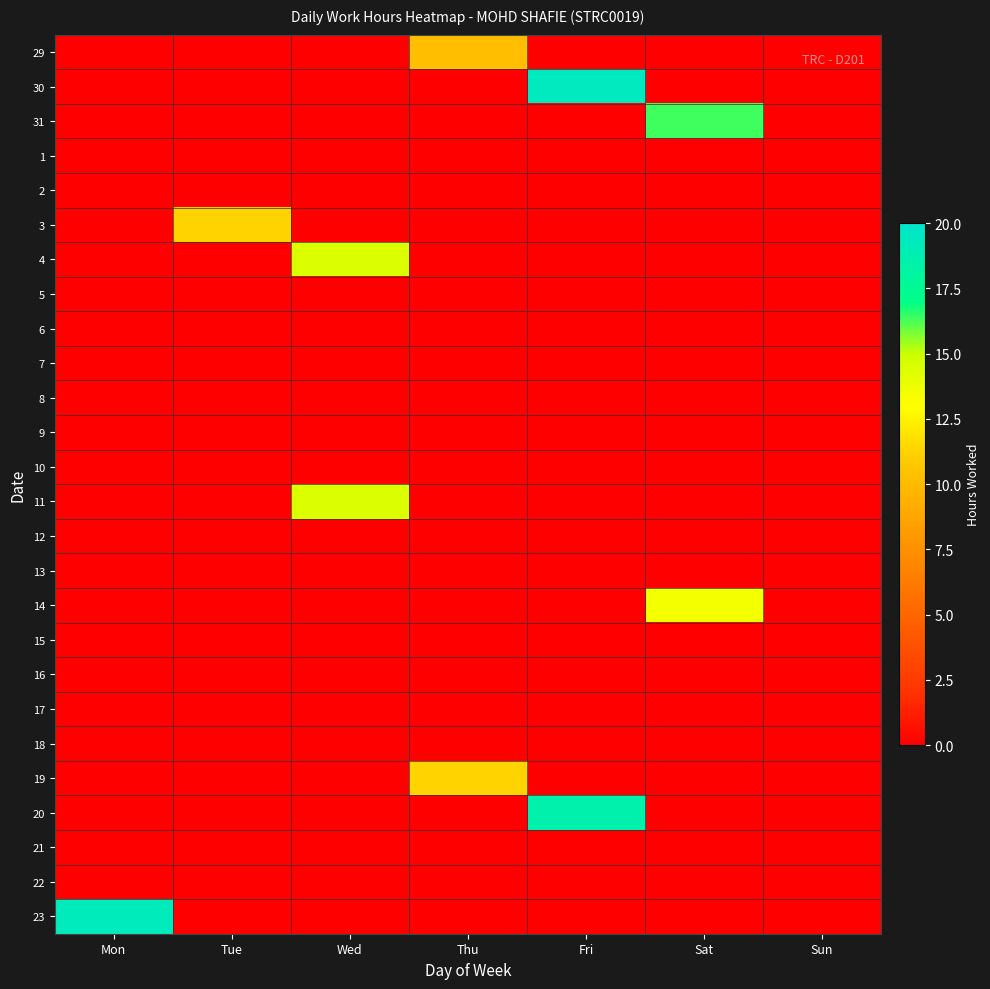

Which label corresponds to the smallest value in the chart?

Mon